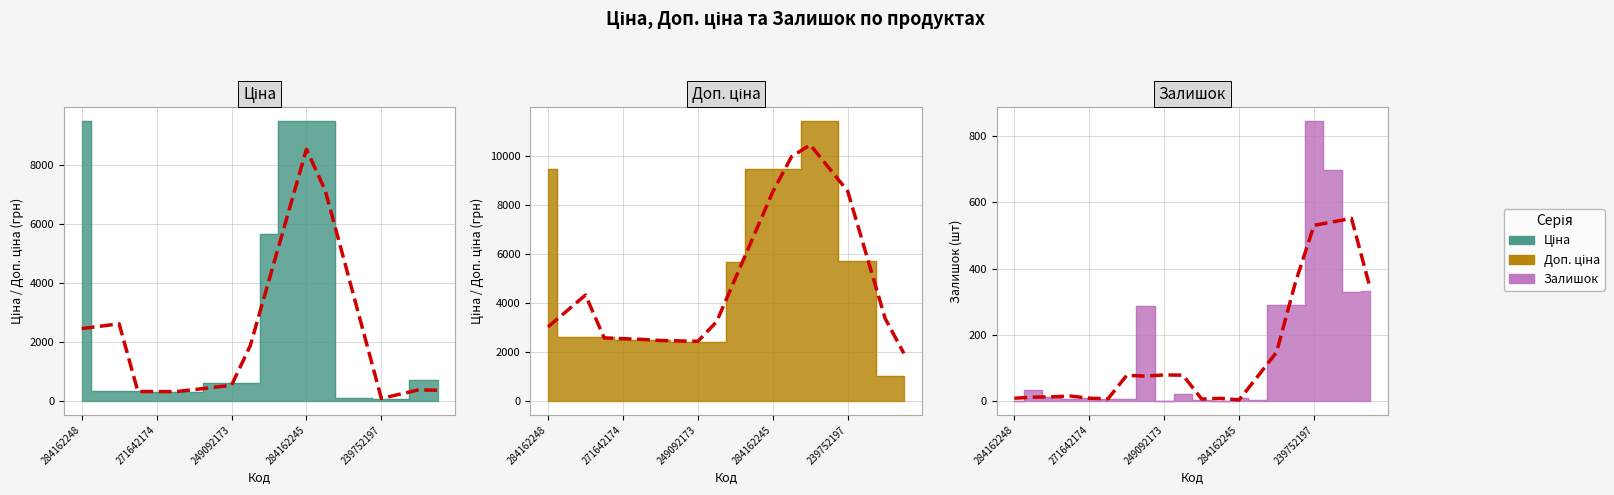

What is the total value across all series at 271642172?

2797.7